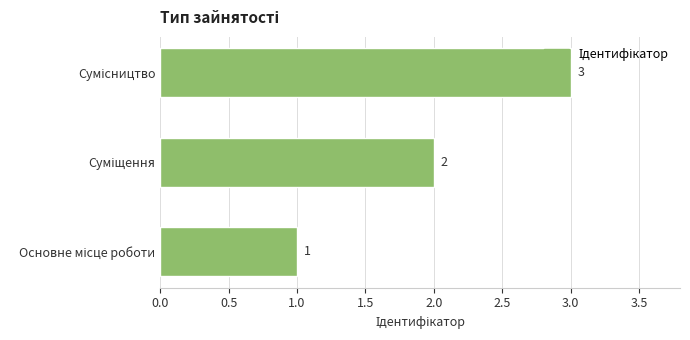

What is the maximum value shown in the chart?

3